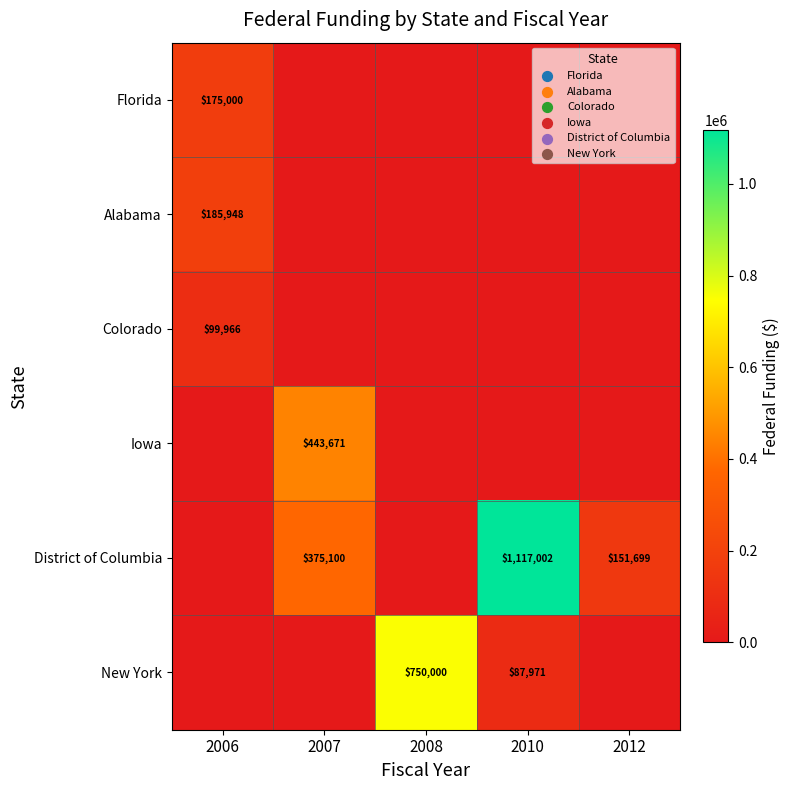

The value of Iowa at 2007 is 625027. True or false?

False